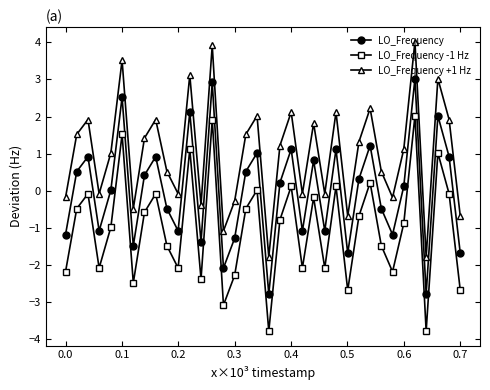

What is the value of the LO_Frequency point at the 25th from the left?

1.1